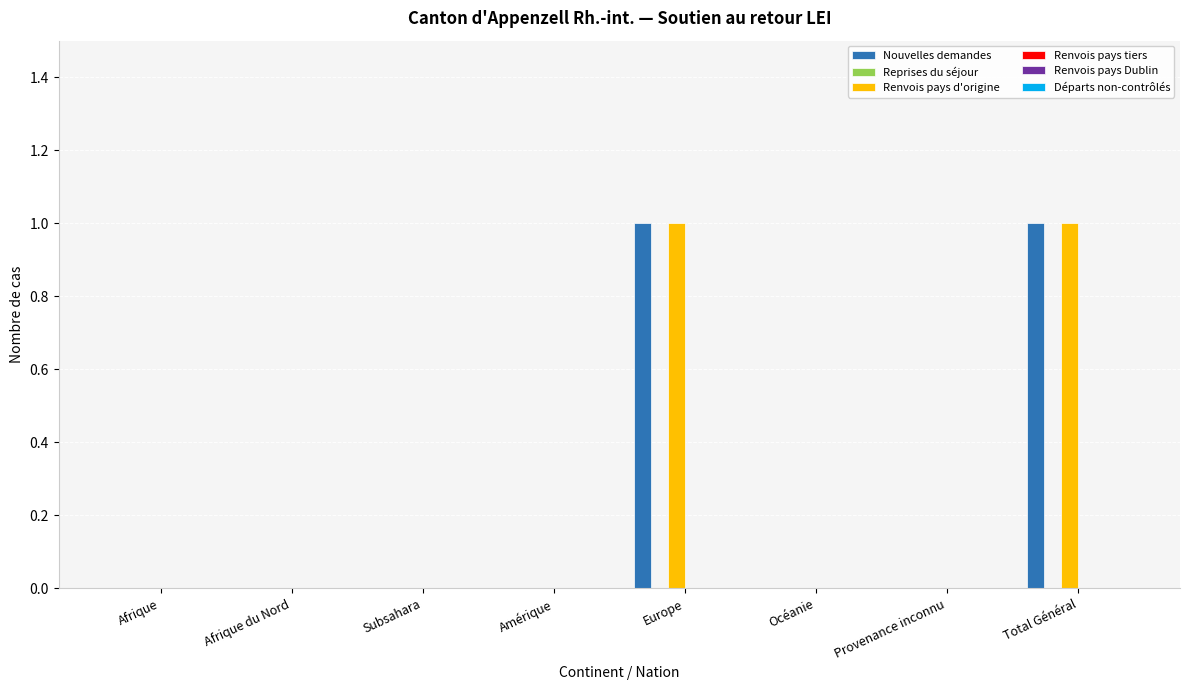

Is it true that Nouvelles demandes equals 0 at Amérique?

True